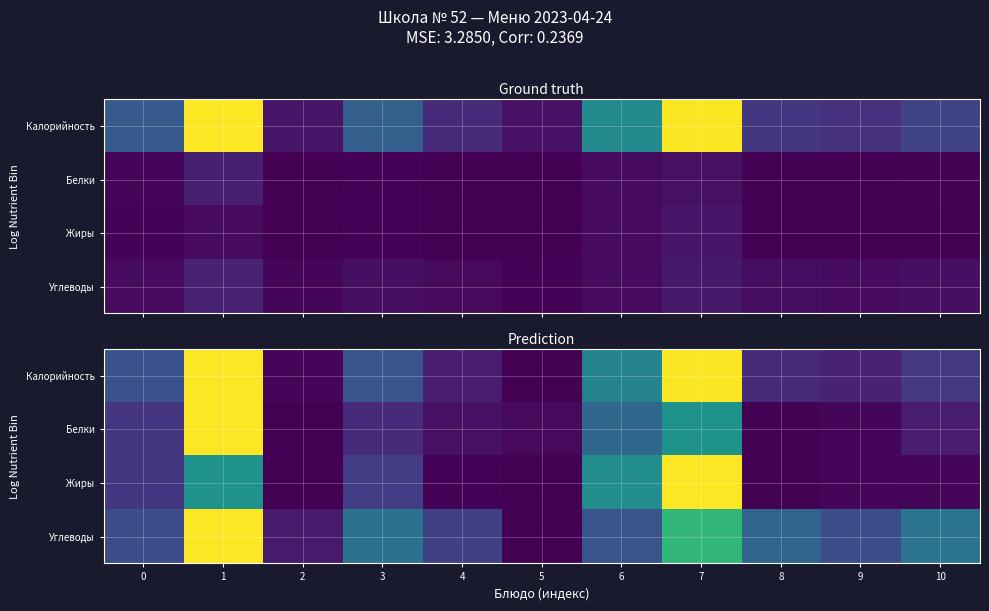

List the labels in order of Белки value, smallest first.

2, 8, 9, 5, 4, 10, 3, 0, 6, 7, 1